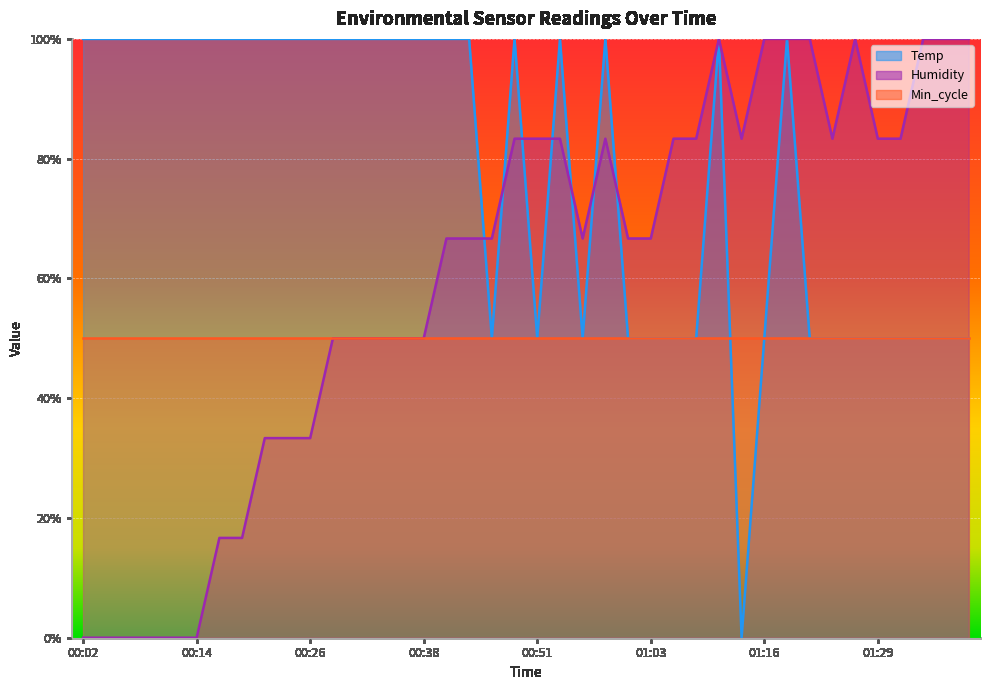

At how many categories does at least one series exceed 23?

40